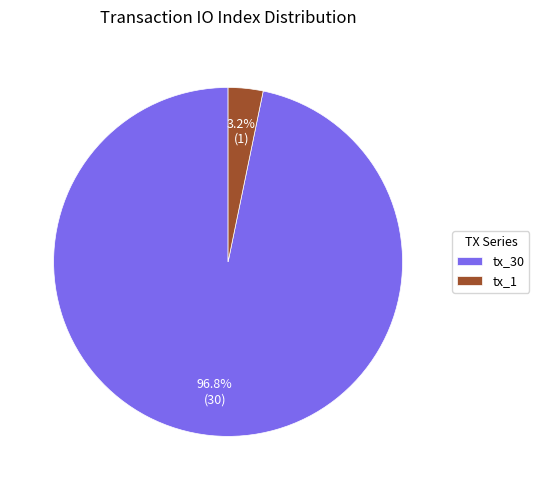

True or false: tx_30 accounts for 97% of the total.

True